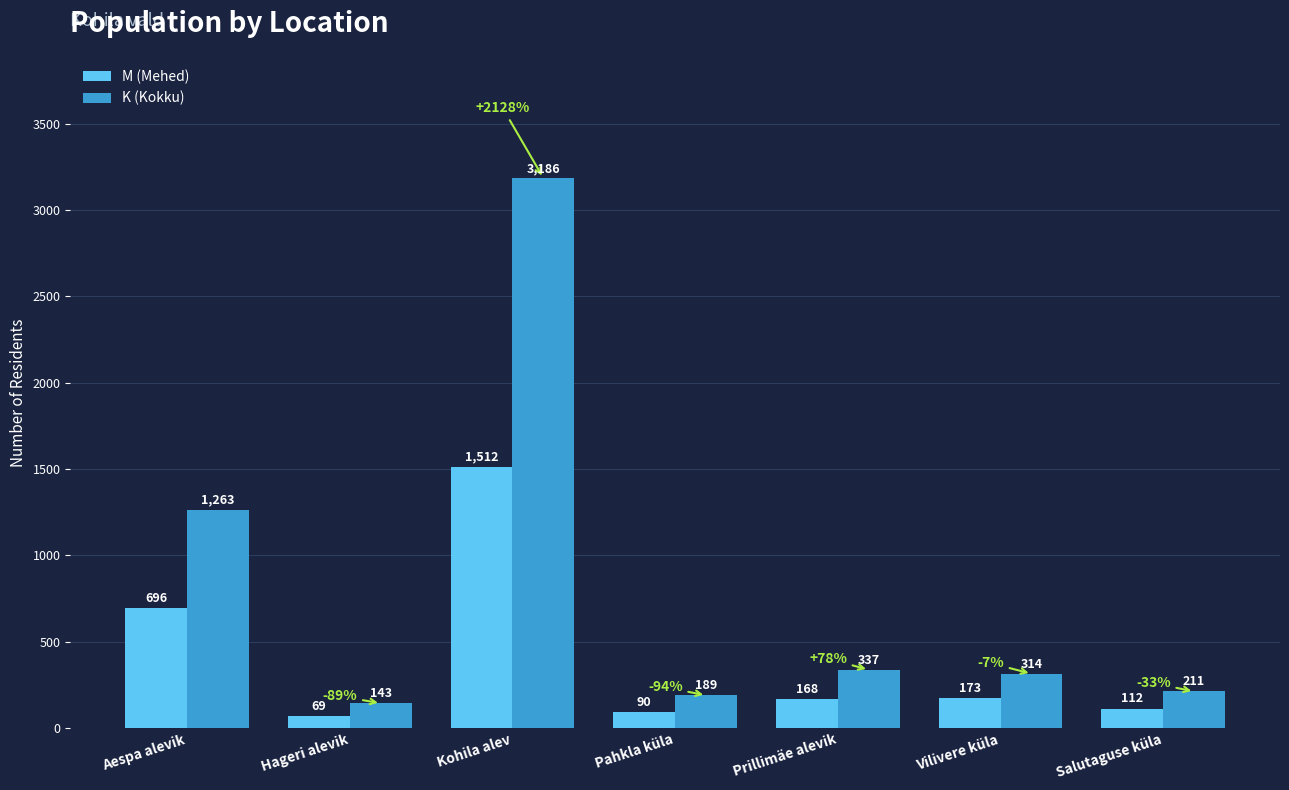

What position from the left is Aespa alevik?

1